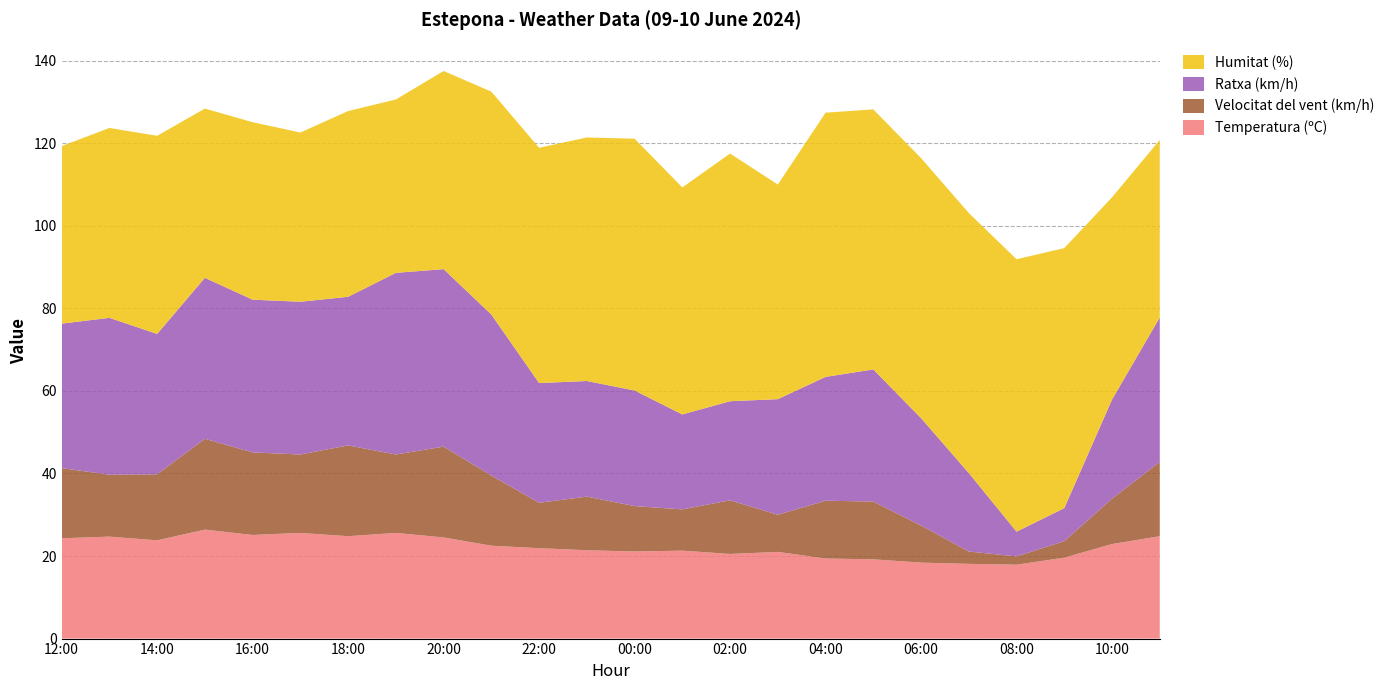

Reading left to right, list all the values displayed in this chart.

Temperatura (ºC): 12:00=24.3	13:00=24.7	14:00=23.8	15:00=26.4	16:00=25.1	17:00=25.6	18:00=24.8	19:00=25.6	20:00=24.5	21:00=22.5	22:00=21.9	23:00=21.4	00:00=21.1	01:00=21.3	02:00=20.5	03:00=21.0	04:00=19.4	05:00=19.2	06:00=18.4	07:00=18.1	08:00=17.9	09:00=19.6	10:00=22.9	11:00=24.8
Velocitat del vent (km/h): 12:00=17.0	13:00=15.0	14:00=16.0	15:00=22.0	16:00=20.0	17:00=19.0	18:00=22.0	19:00=19.0	20:00=22.0	21:00=17.0	22:00=11.0	23:00=13.0	00:00=11.0	01:00=10.0	02:00=13.0	03:00=9.0	04:00=14.0	05:00=14.0	06:00=9.0	07:00=3.0	08:00=2.0	09:00=4.0	10:00=11.0	11:00=18.0
Ratxa (km/h): 12:00=35.0	13:00=38.0	14:00=34.0	15:00=39.0	16:00=37.0	17:00=37.0	18:00=36.0	19:00=44.0	20:00=43.0	21:00=39.0	22:00=29.0	23:00=28.0	00:00=28.0	01:00=23.0	02:00=24.0	03:00=28.0	04:00=30.0	05:00=32.0	06:00=26.0	07:00=19.0	08:00=6.0	09:00=8.0	10:00=24.0	11:00=35.0
Humitat (%): 12:00=43.0	13:00=46.0	14:00=48.0	15:00=41.0	16:00=43.0	17:00=41.0	18:00=45.0	19:00=42.0	20:00=48.0	21:00=54.0	22:00=57.0	23:00=59.0	00:00=61.0	01:00=55.0	02:00=60.0	03:00=52.0	04:00=64.0	05:00=63.0	06:00=63.0	07:00=63.0	08:00=66.0	09:00=63.0	10:00=49.0	11:00=43.0